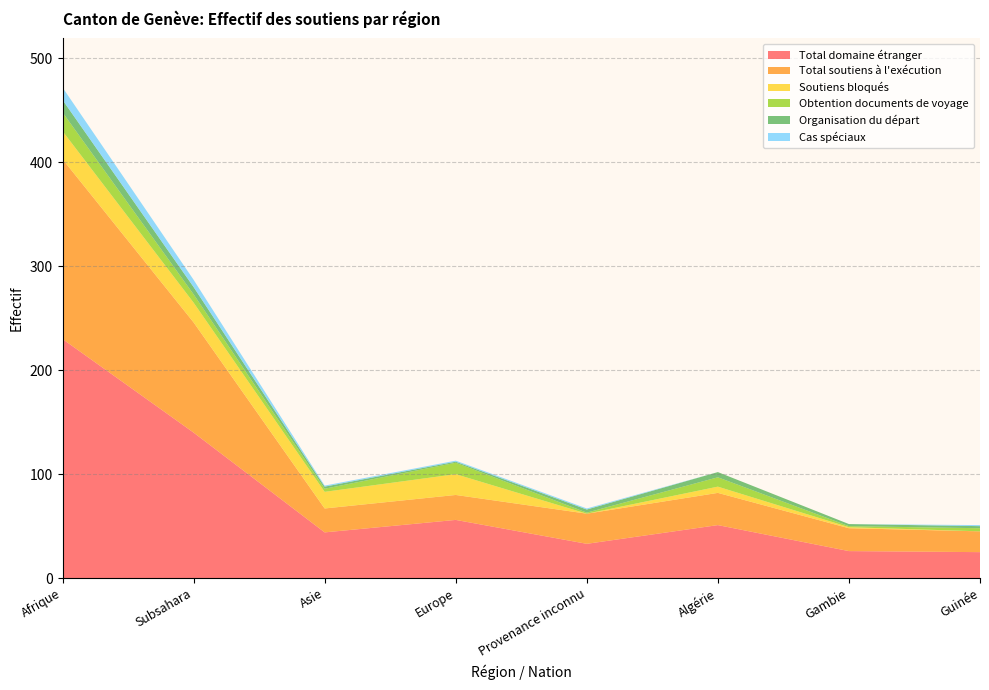

Reading right to left, what are all the values shown in this chart?

Total domaine étranger: 25	26	51	33	56	44	140	230
Total soutiens à l'exécution: 20	22	31	29	24	23	106	173
Soutiens bloqués: 0	1	6	0	20	16	19	27
Obtention documents de voyage: 3	1	9	1	11	3	8	18
Organisation du départ: 2	2	5	3	1	2	7	12
Cas spéciaux: 1	0	0	1	1	1	7	12